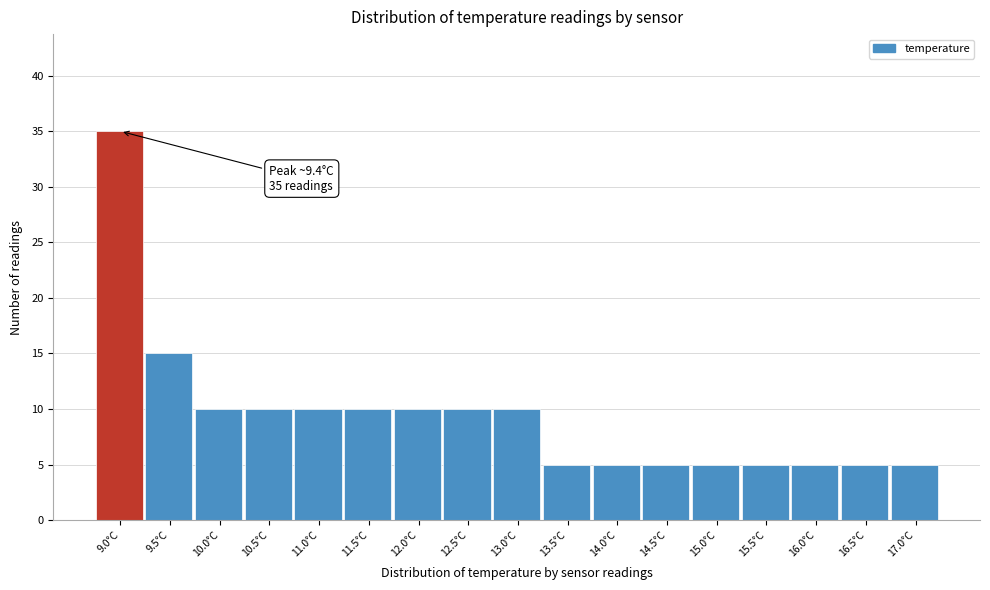

Reading right to left, transcribe all the data shown in this chart.

5	5	5	5	5	5	5	5	10	10	10	10	10	10	10	15	35